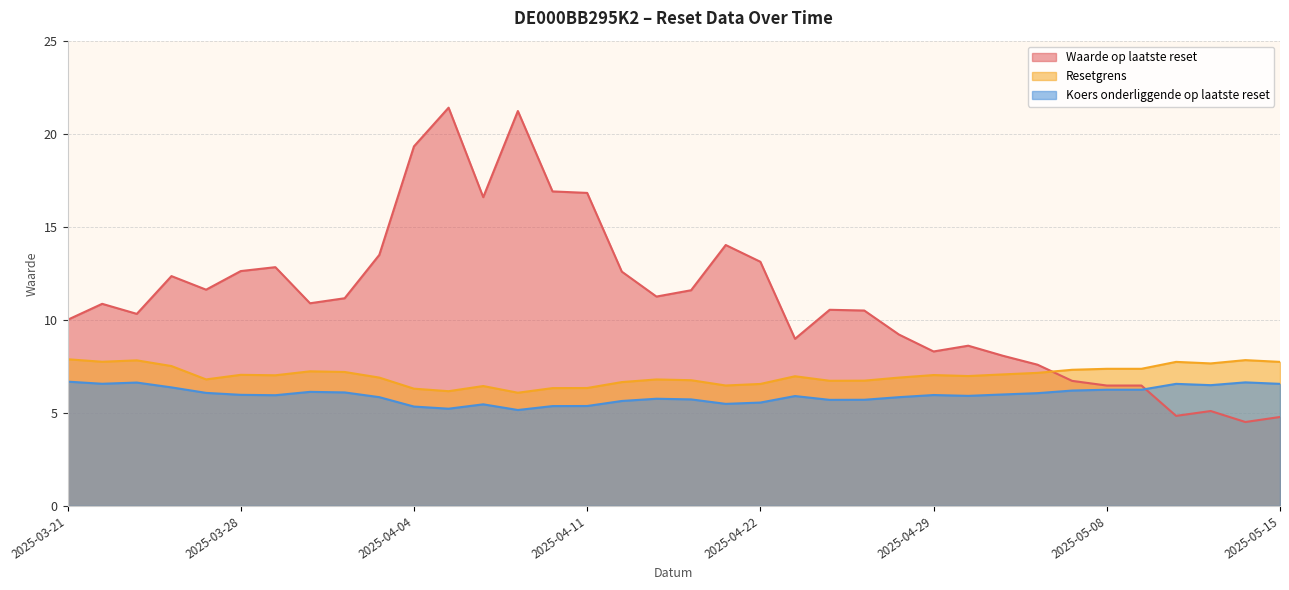

What is the label of the 18th point from the left?

2025-04-15